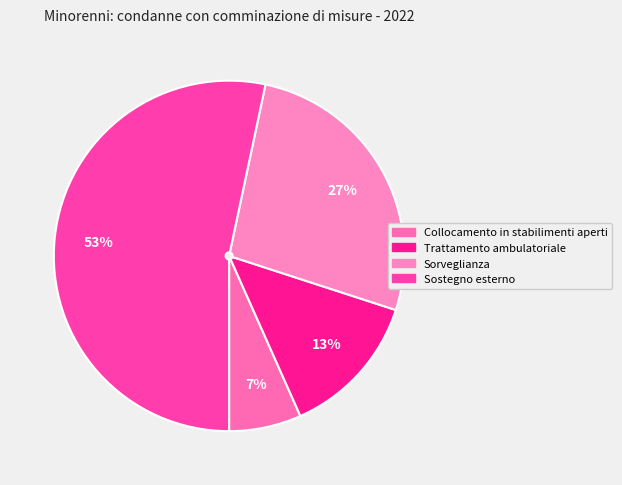

Which has a higher value, Collocamento in stabilimenti aperti or Sorveglianza?

Sorveglianza